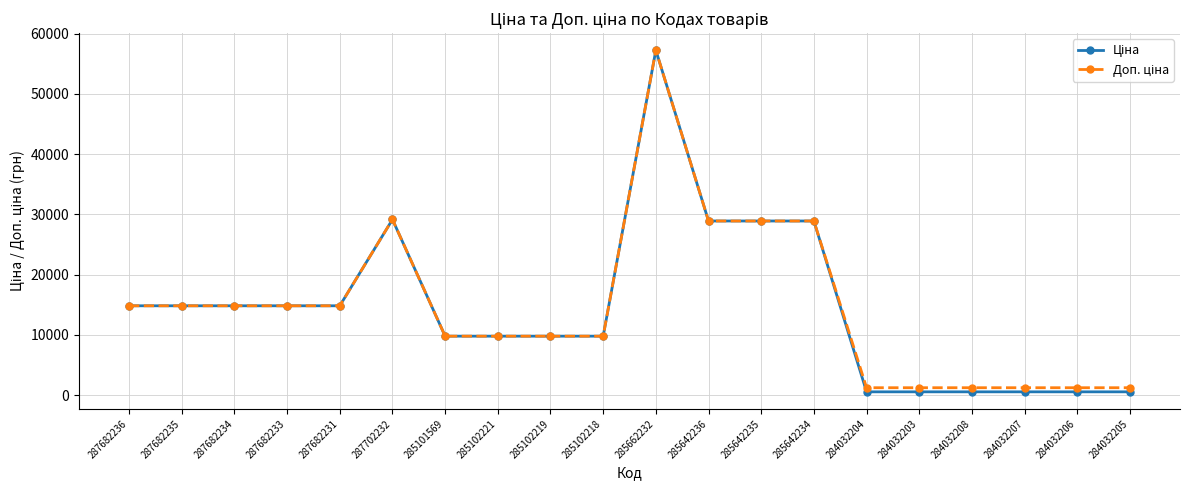

What is the maximum value shown in the chart?

57258.0